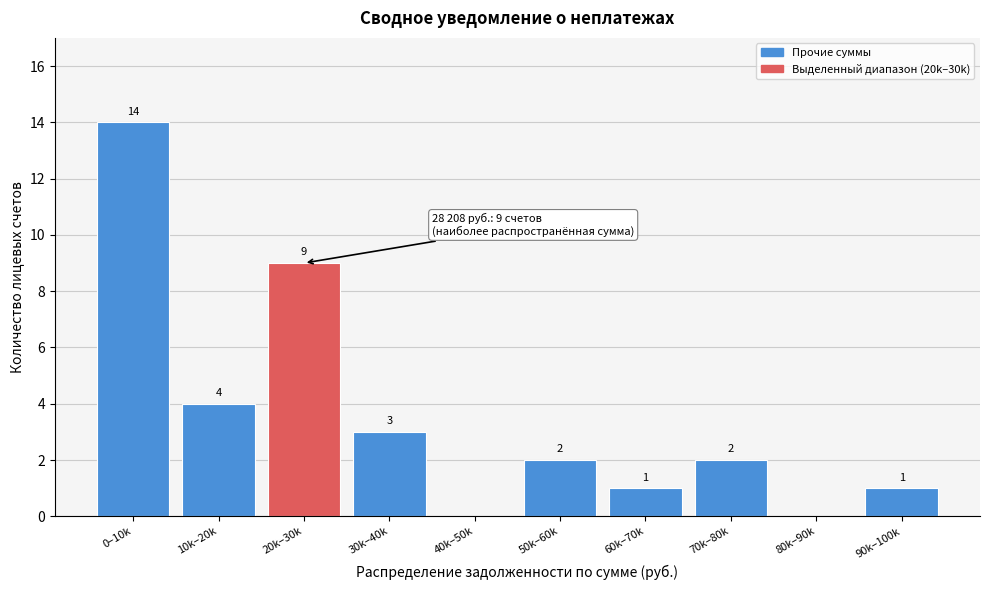

Reading left to right, list all the values displayed in this chart.

0–10k=14	10k–20k=4	20k–30k=9	30k–40k=3	40k–50k=0	50k–60k=2	60k–70k=1	70k–80k=2	80k–90k=0	90k–100k=1